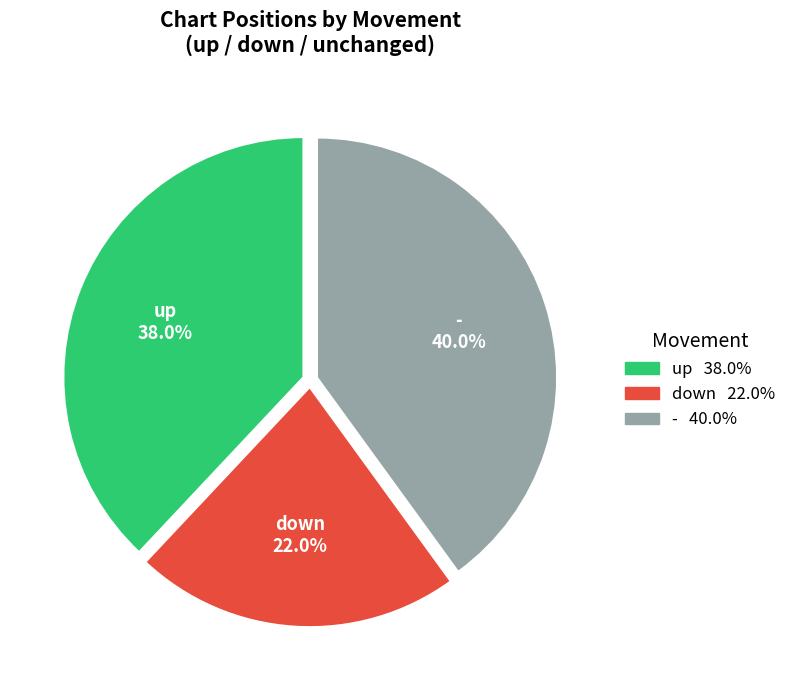

The - slice represents 40% of the pie. True or false?

True